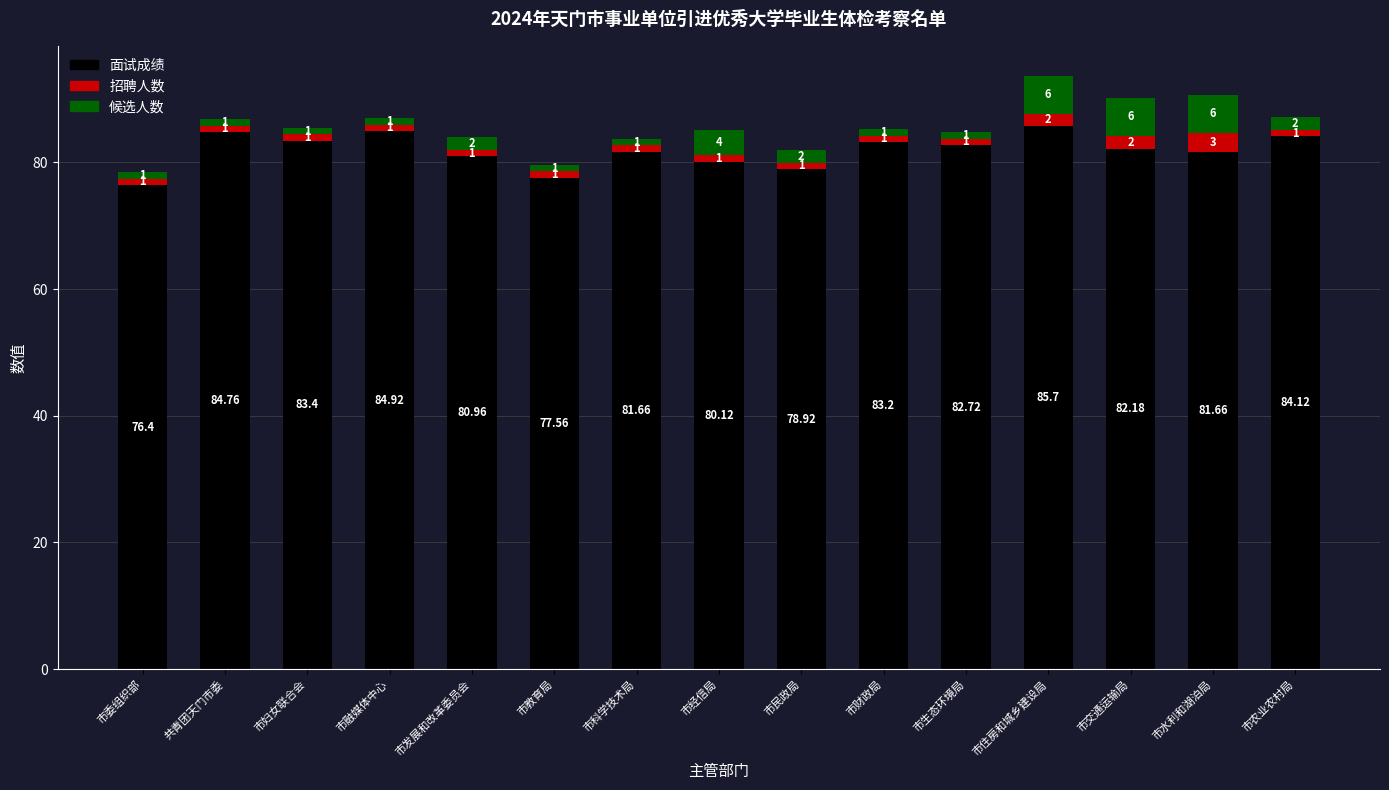

At which category is the sum across all series the highest?

市住房和城乡建设局